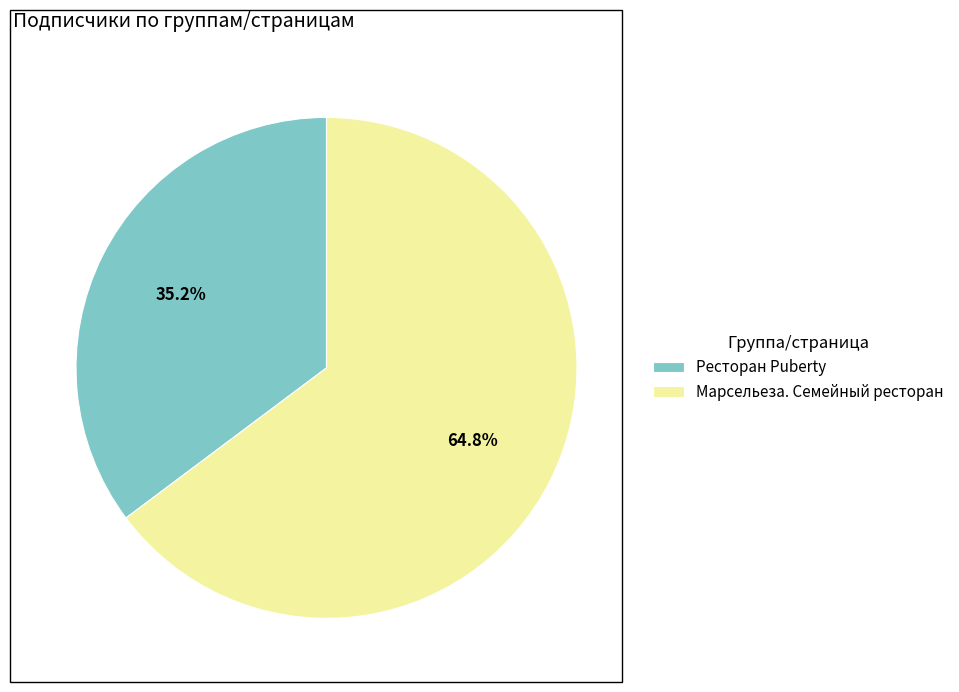

What percentage is the Марсельеза. Семейный ресторан slice, to the nearest percent?

65%